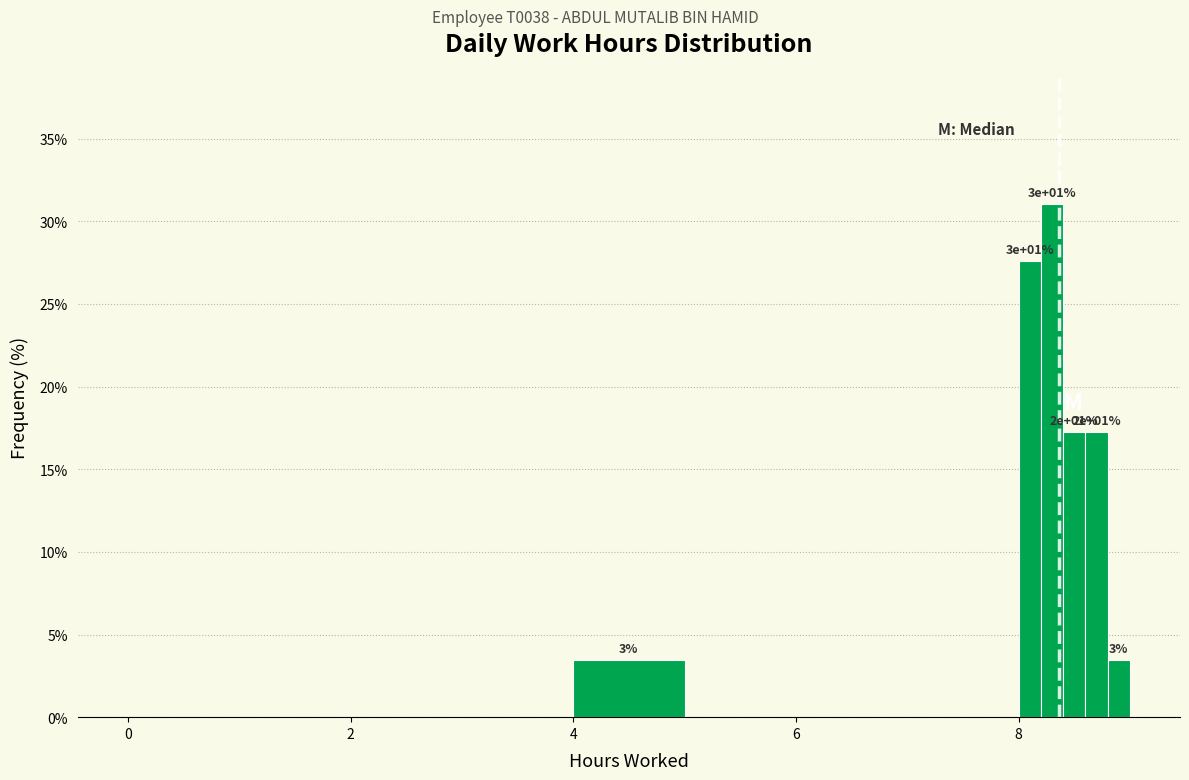

Around what value on the x-axis is the tallest bar? Give the approximate position of its centre, as read against the axis.

8.4